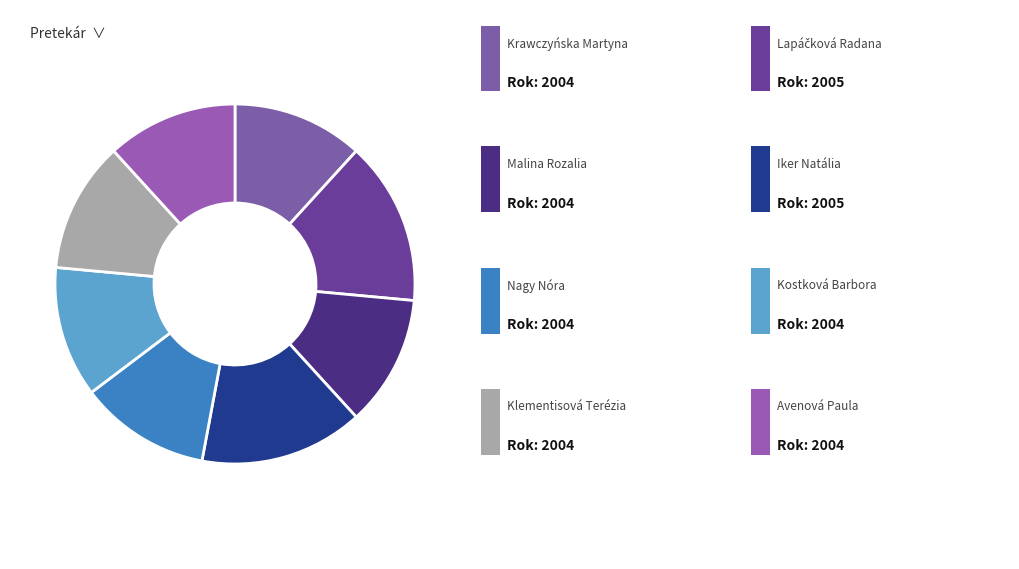

How many segments does this pie chart have?

8